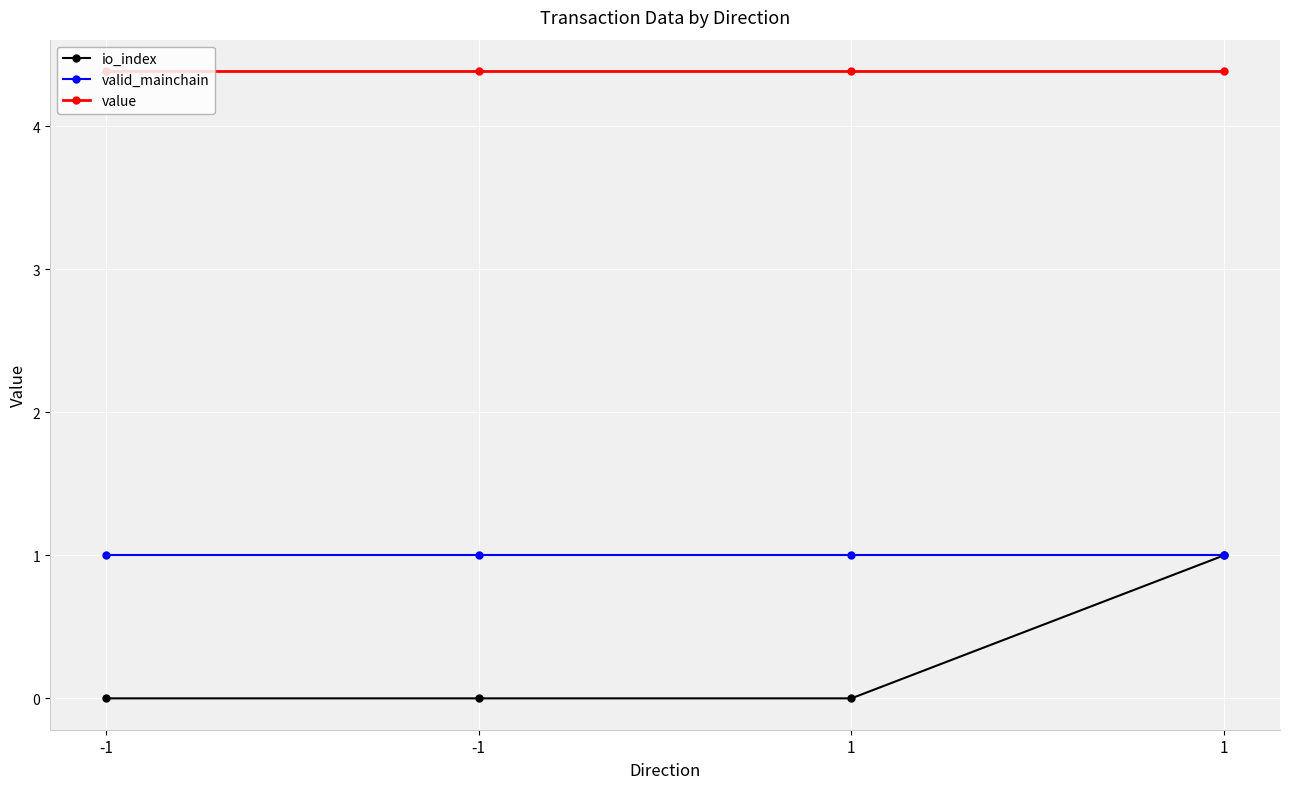

True or false: io_index has more than 2 points higher than both neighbors.

False